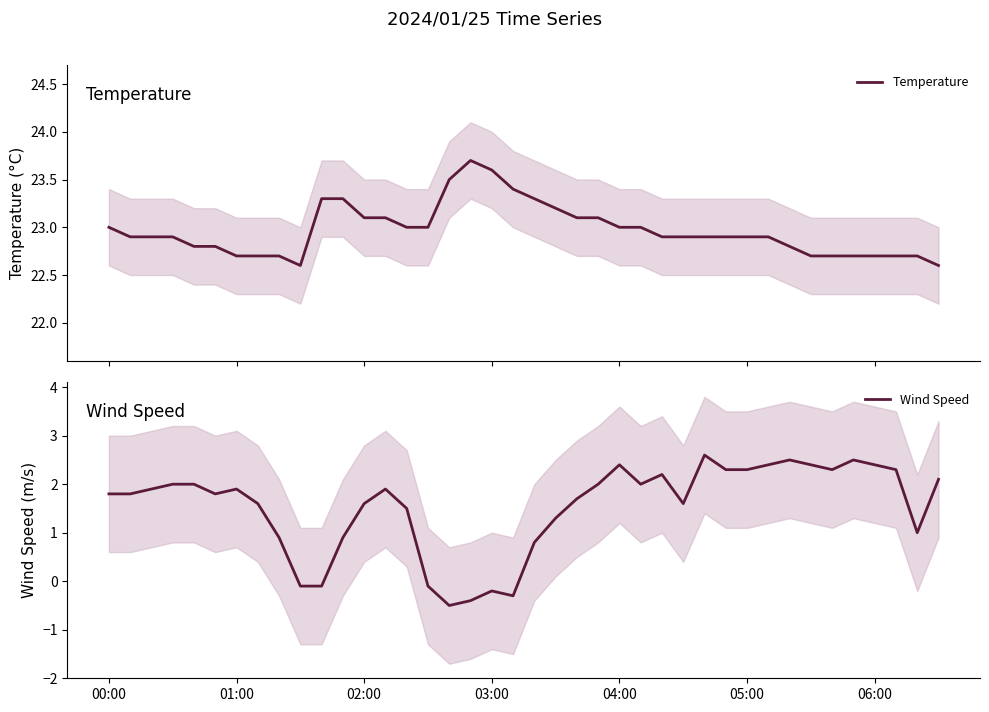

The Wind Speed series shows -0.2 at 03:00. True or false?

True